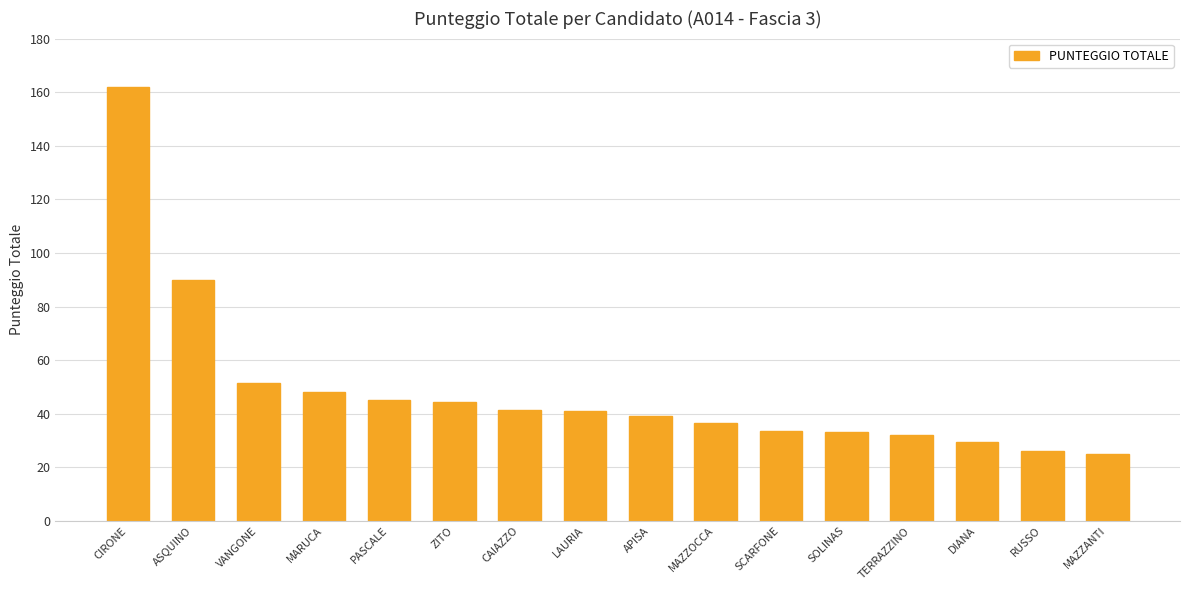

What is the average value?

48.6